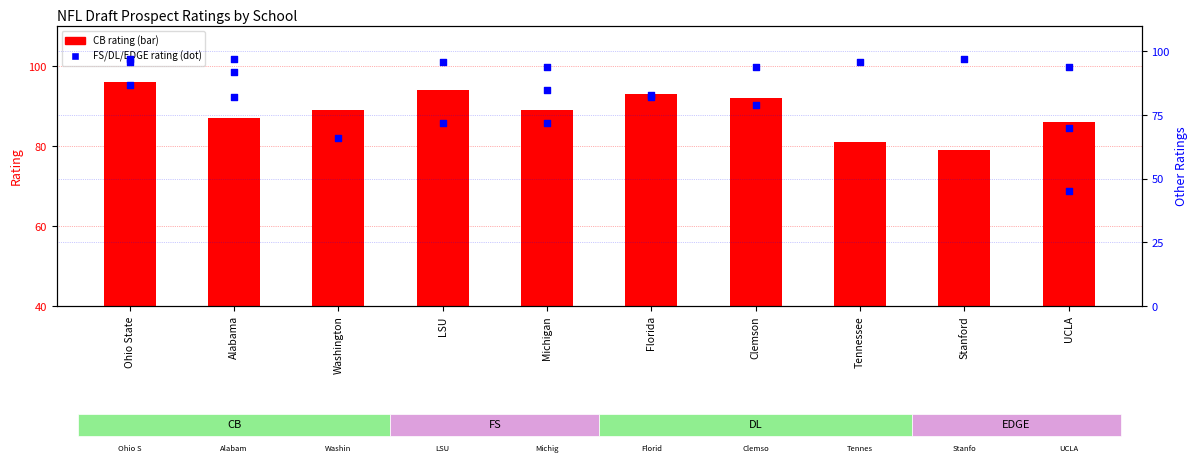

Which series has the largest Y range (max minus min)?

FS rating